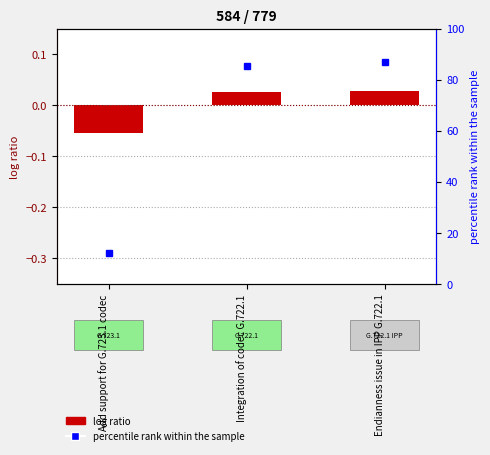

Does the chart contain any negative values?

Yes